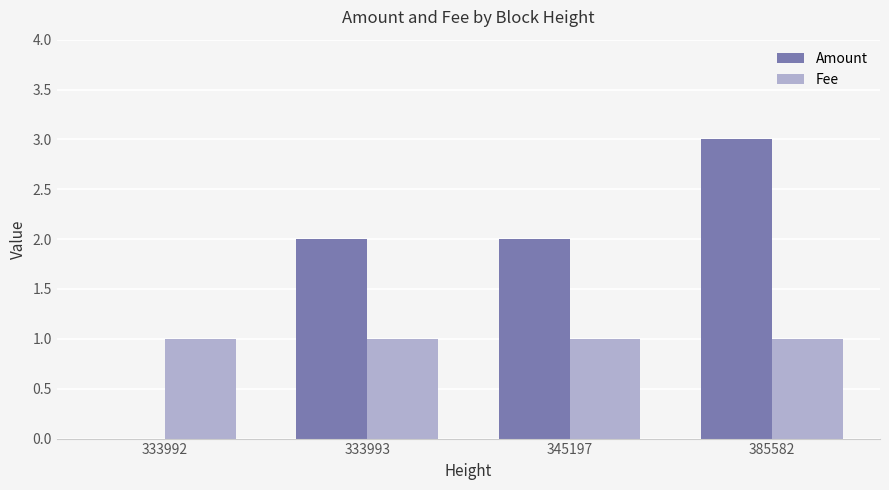

Which series has the widest spread of values?

Amount